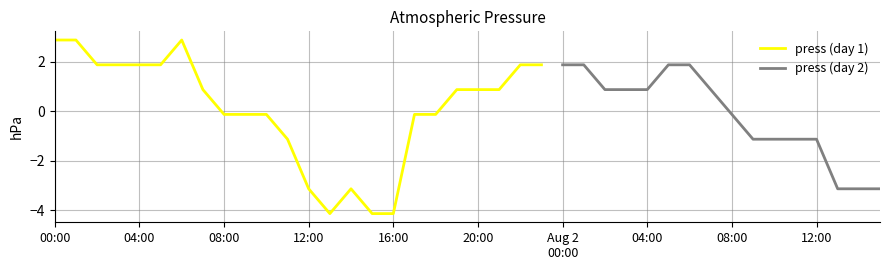

Reading left to right, extract all data points from this chart.

990	990	989	989	989	989	990	988	987	987	987	986	984	983	984	983	983	987	987	988	988	988	989	989	989	989	988	988	988	989	989	988	987	986	986	986	986	984	984	984